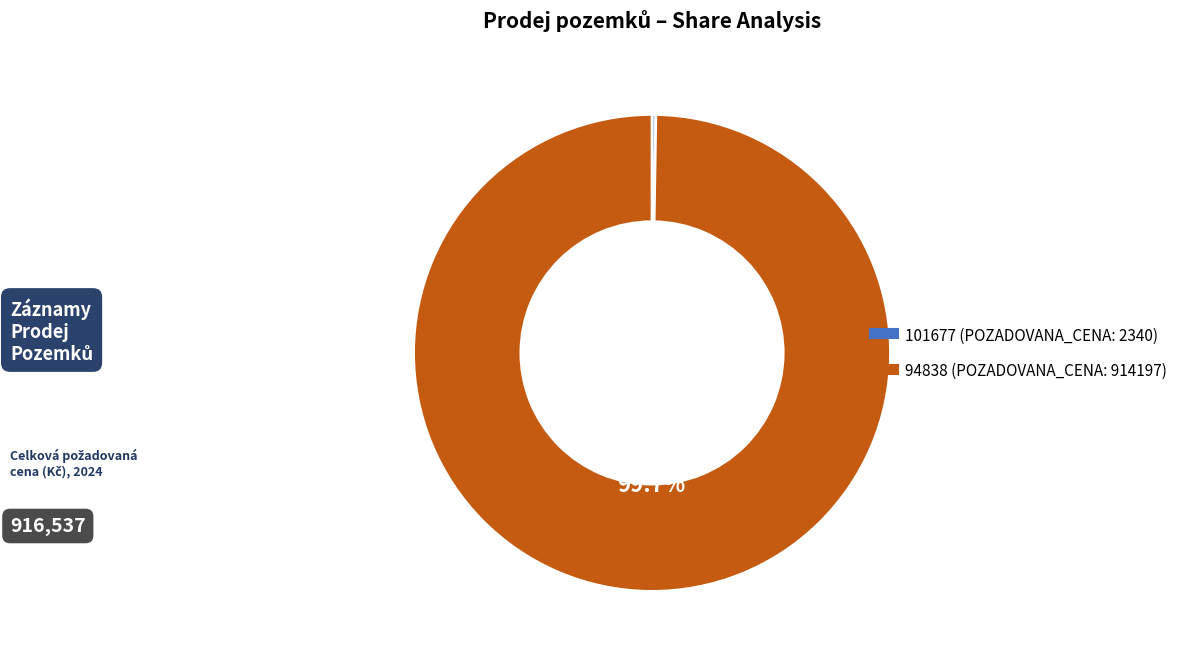

Which category has the biggest portion of the pie?

94838